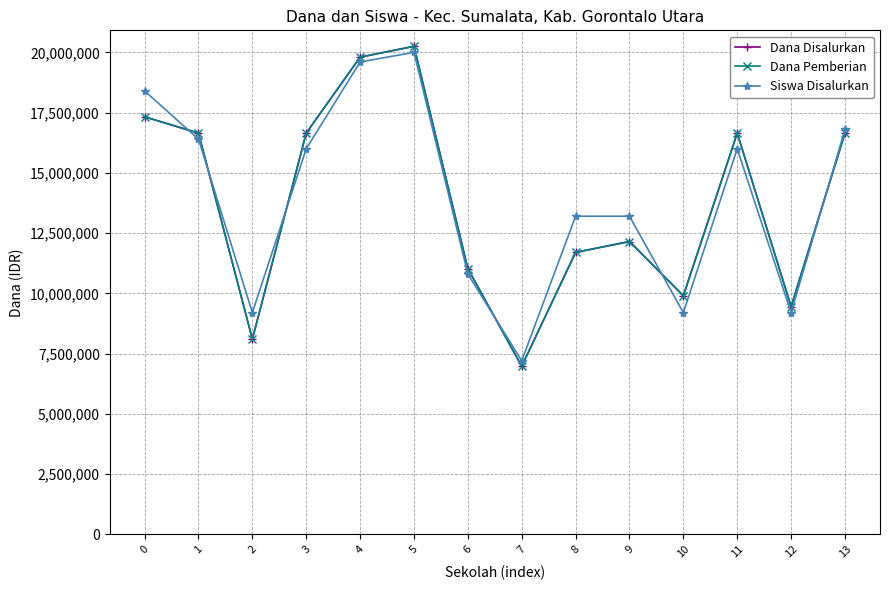

Is this an area chart (filled region under the line)?

No